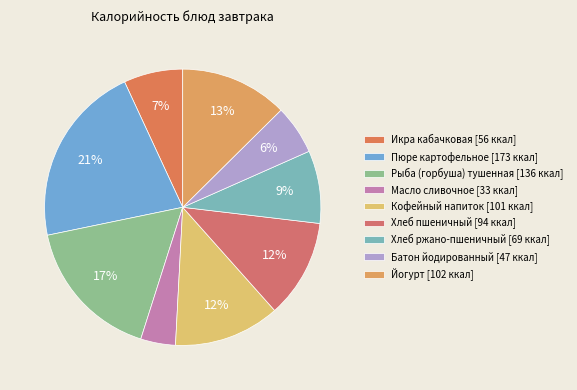

The Пюре картофельное slice represents 21% of the pie. True or false?

True